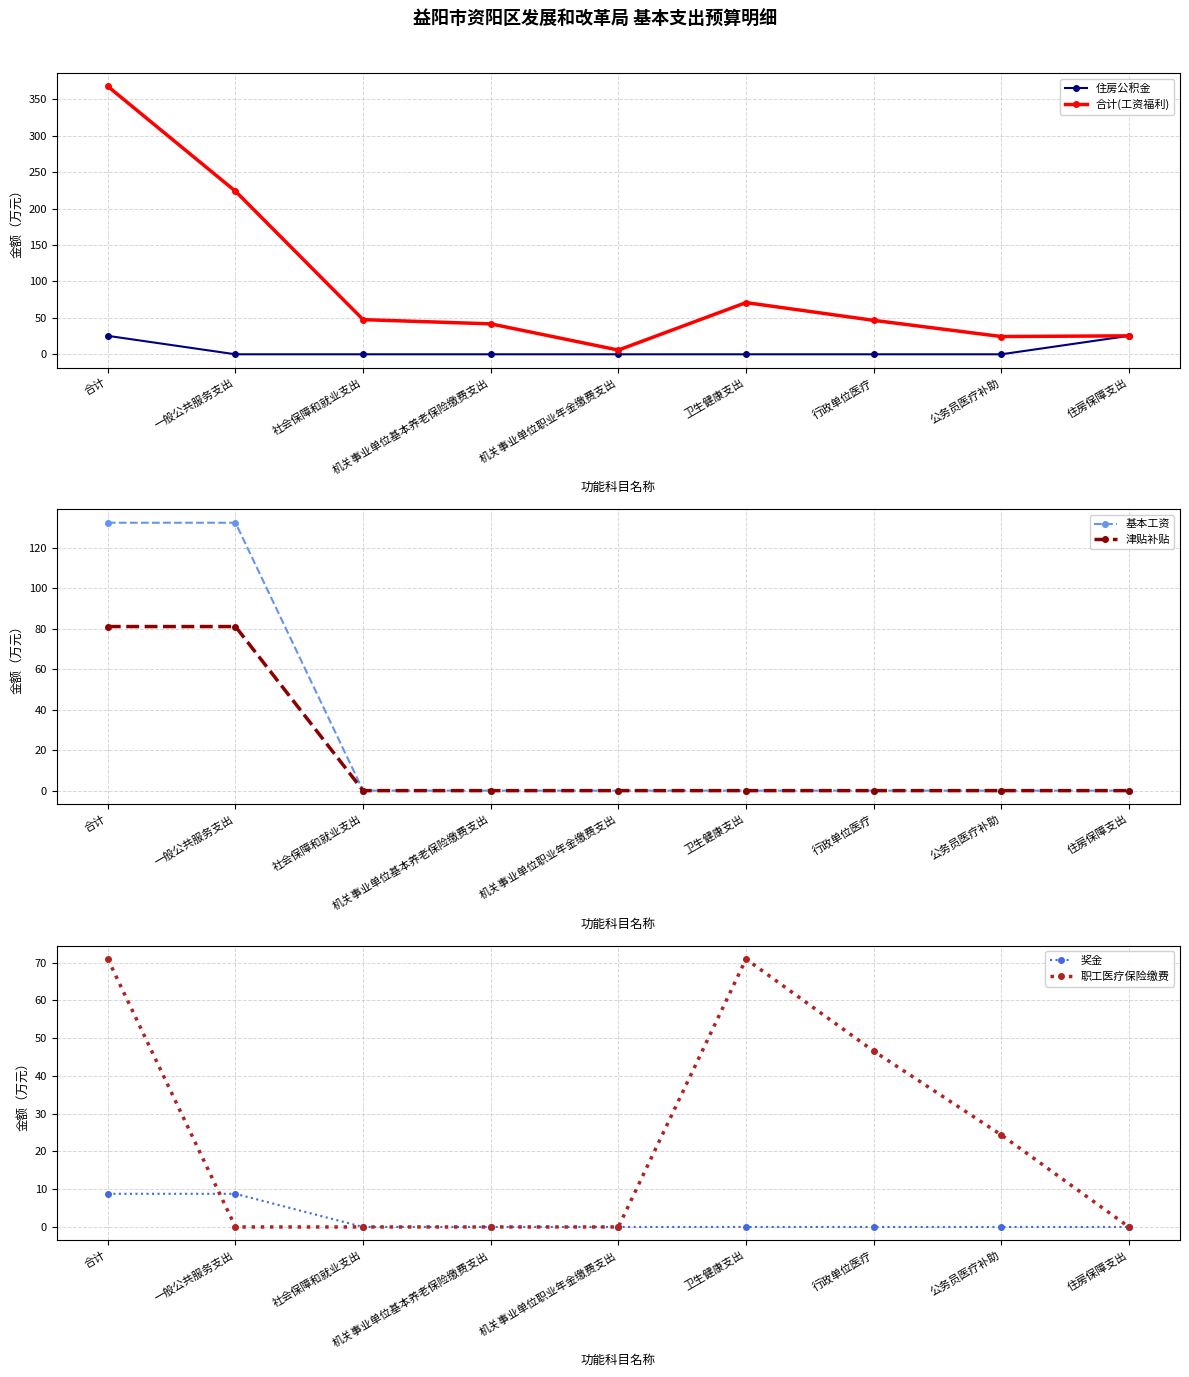

True or false: 奖金 and 基本工资 cross at least once.

False